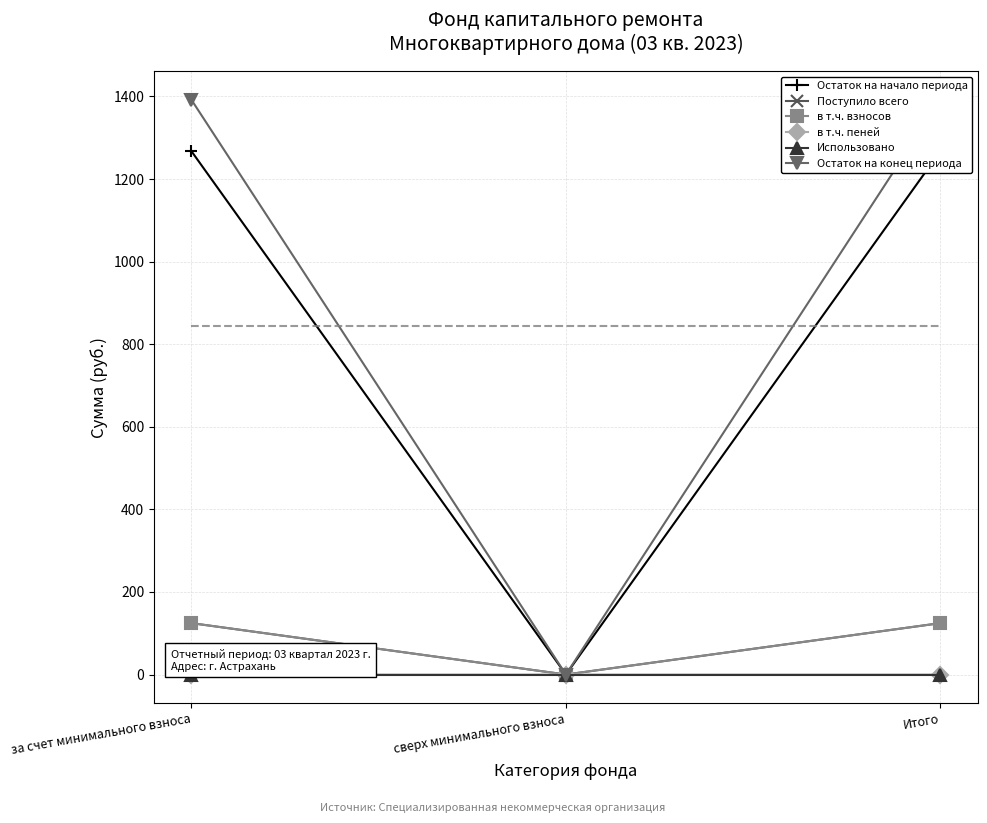

The Поступило всего series shows 68.7 at сверх минимального взноса. True or false?

False